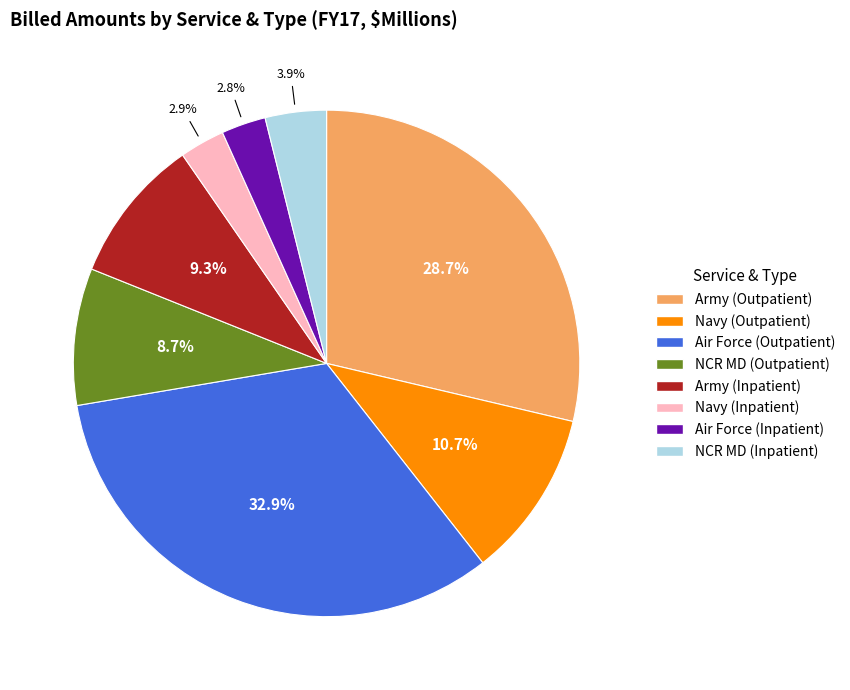

Is there any slice that represents more than half of the pie?

No